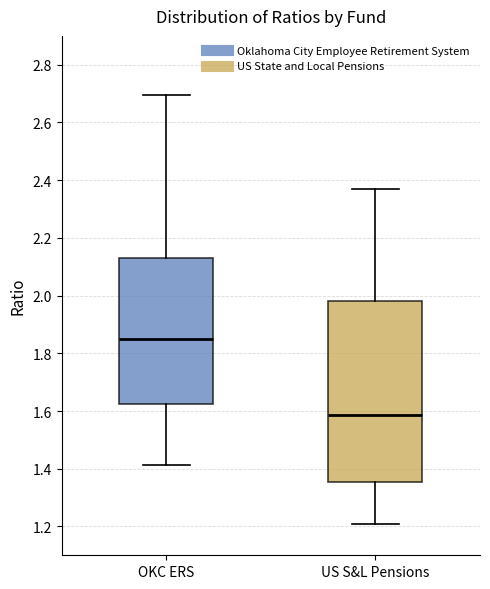

Reading left to right, transcribe this box plot: for each box, give where its median line is, the range the box spans, and where its two whiskers end, as read against the y-axis. The values are not printed on the chart, so give them approximately, as read against the axis.

OKC ERS: median 1.84, box 1.62 to 2.14, whiskers 1.42 to 2.70
US S&L Pensions: median 1.58, box 1.36 to 1.98, whiskers 1.20 to 2.38